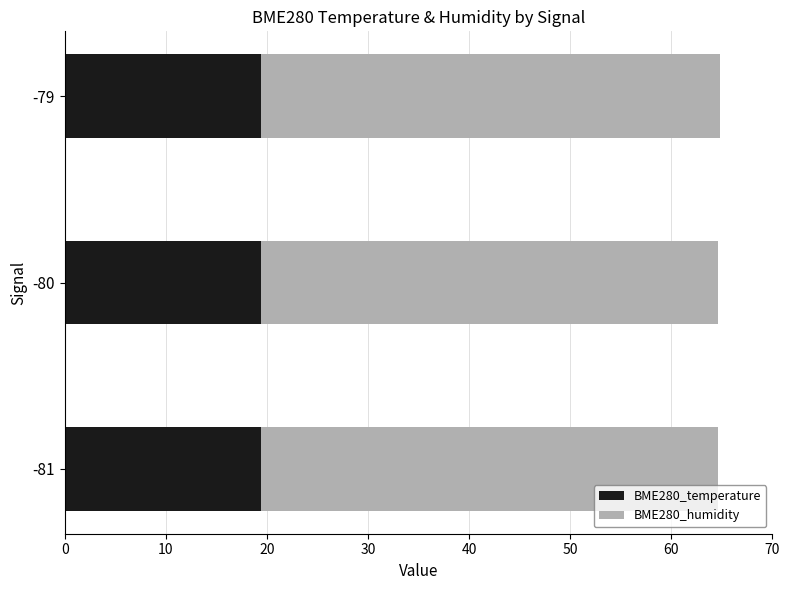

What is the total value across all series at -79?

64.8